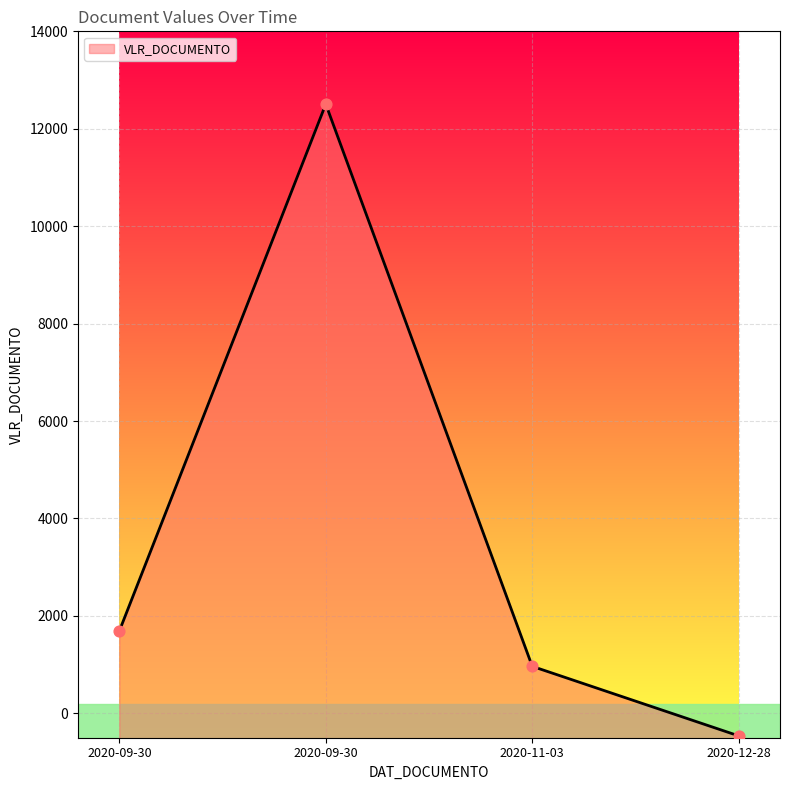

Approximately how many times larger is the value at 2020-11-03 compared to 2020-09-30?

0.6